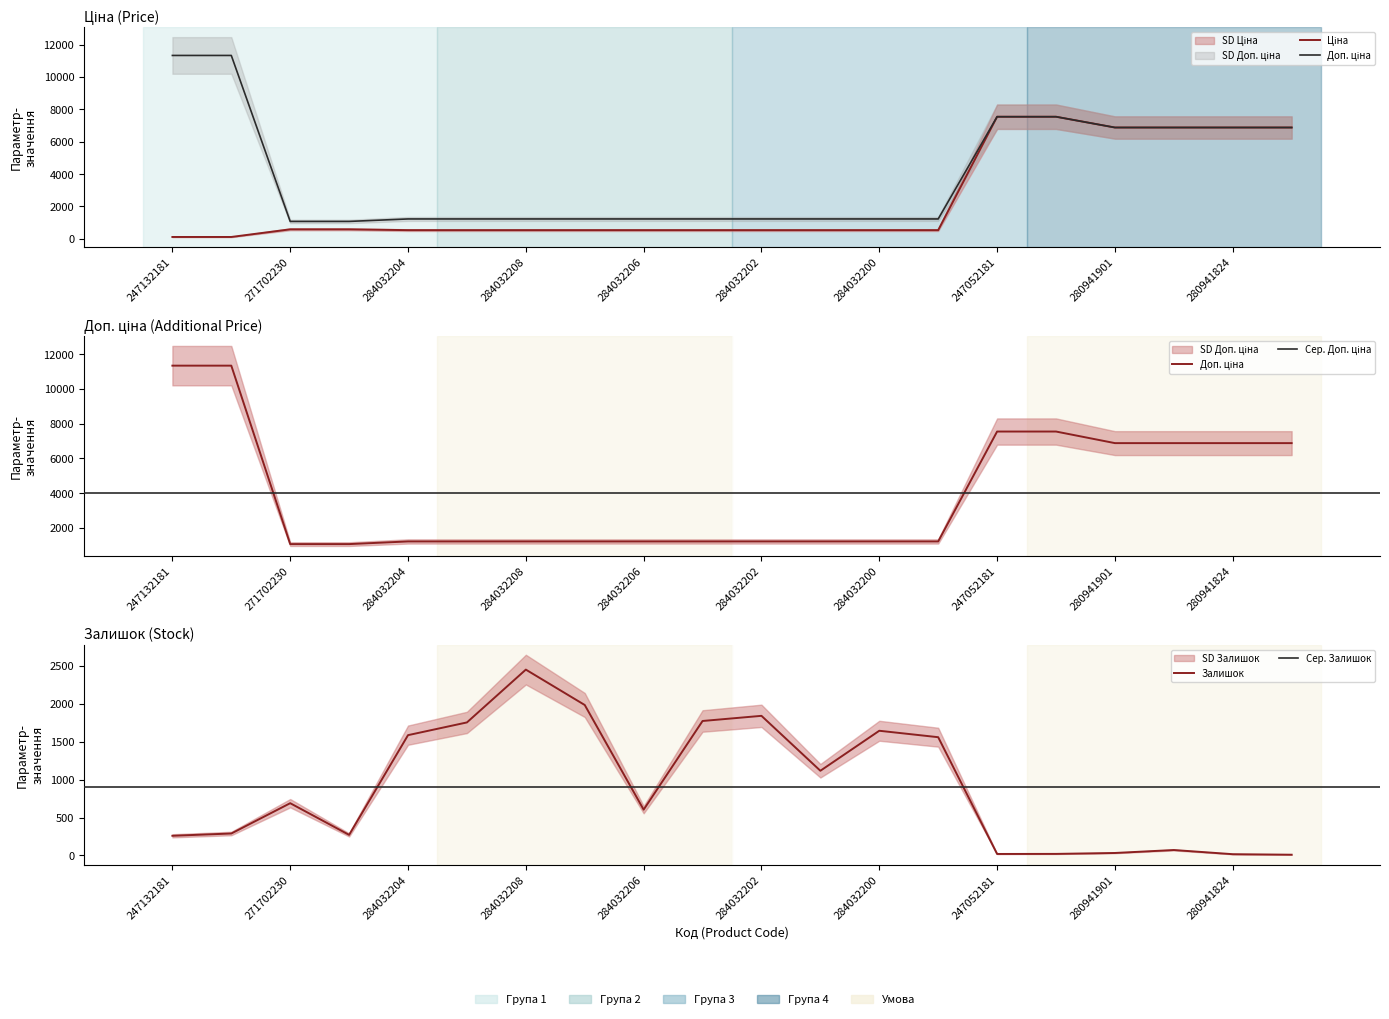

Reading right to left, what are all the values shown in this chart?

Ціна: 6879.5	6879.5	6879.5	6879.5	7545.9	7545.9	535.4	535.4	535.4	535.4	535.4	535.4	535.4	535.4	535.4	535.4	586.0	586.0	113.3	113.3
Доп. ціна: 6879.5	6879.5	6879.5	6879.5	7545.9	7545.9	1227.2	1227.2	1227.2	1227.2	1227.2	1227.2	1227.2	1227.2	1227.2	1227.2	1074.5	1074.5	11334.0	11334.0
Залишок: 10.0	17.0	72.0	33.0	21.0	20.0	1561.0	1646.0	1118.0	1843.0	1775.0	605.0	1986.0	2453.0	1756.0	1588.0	272.0	690.0	290.0	260.0